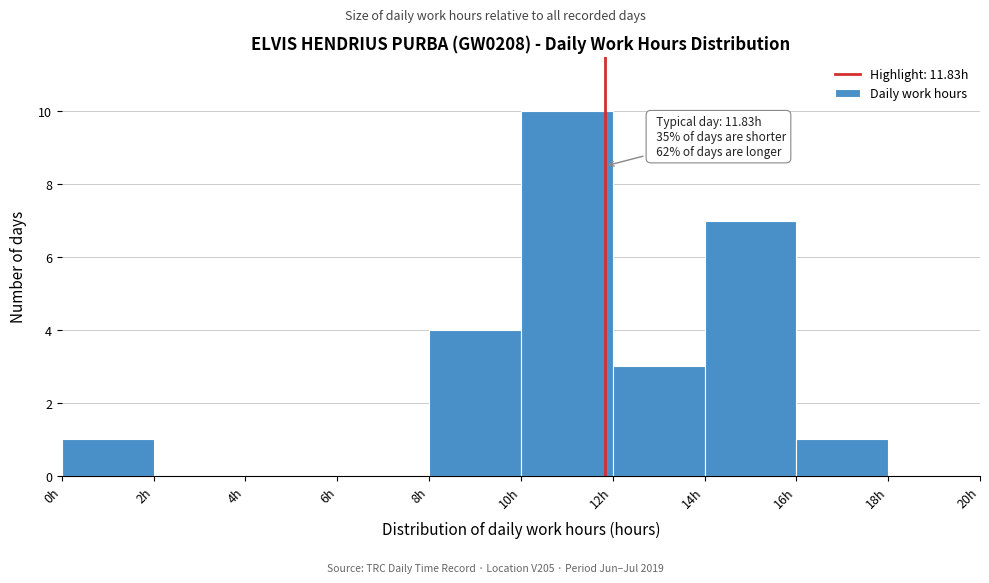

Which range on the x-axis has the tallest bar?

10 to 12